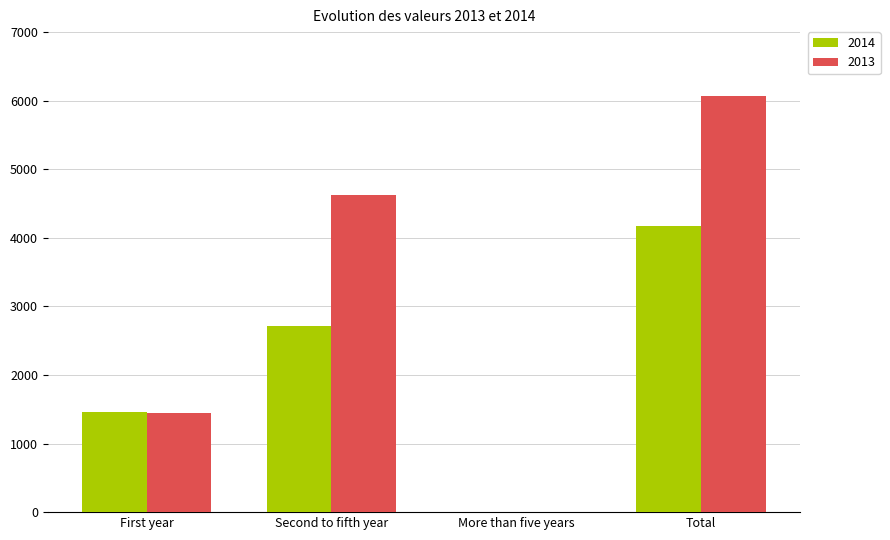

Which series has the largest total across all categories?

2013